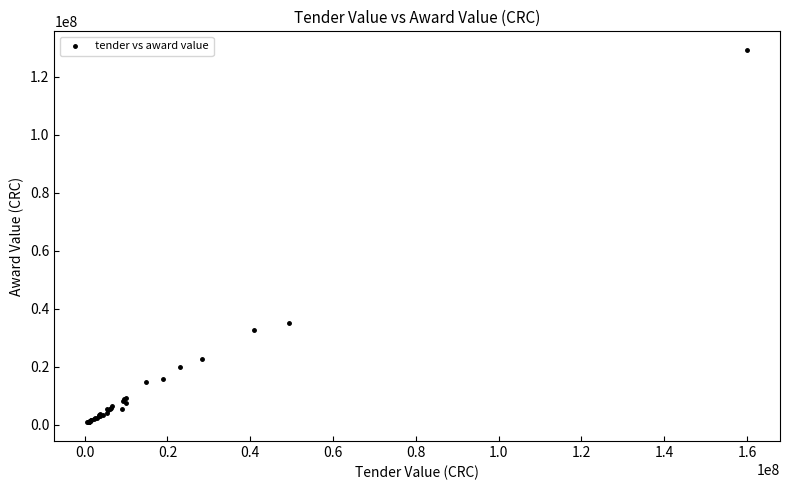

What Y value in the scatter plot is closest to 65021872?

34875000